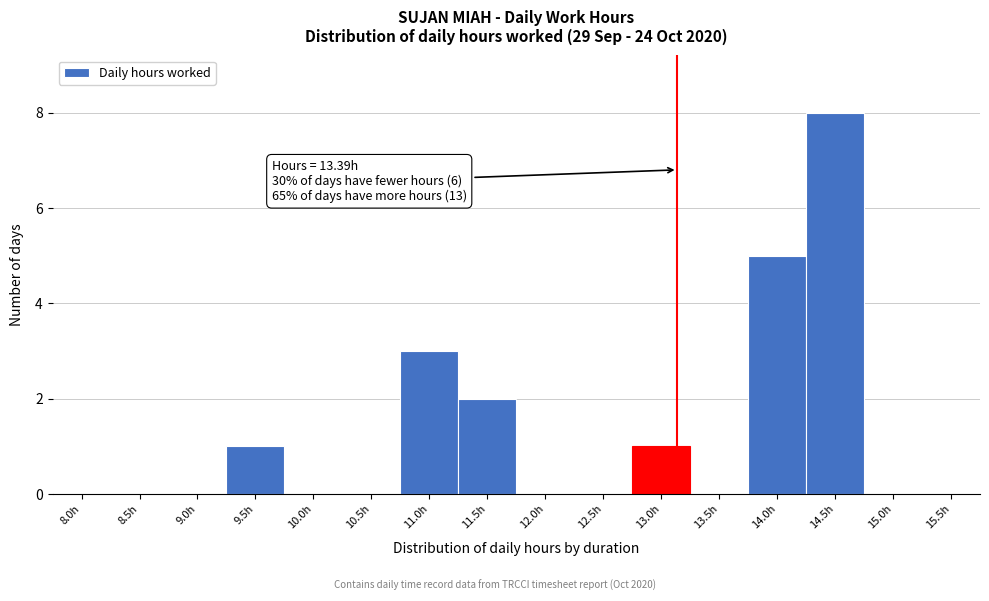

Reading left to right, extract all data points from this chart.

8.0h=0	8.5h=0	9.0h=0	9.5h=1	10.0h=0	10.5h=0	11.0h=3	11.5h=2	12.0h=0	12.5h=0	13.0h=1	13.5h=0	14.0h=5	14.5h=8	15.0h=0	15.5h=0